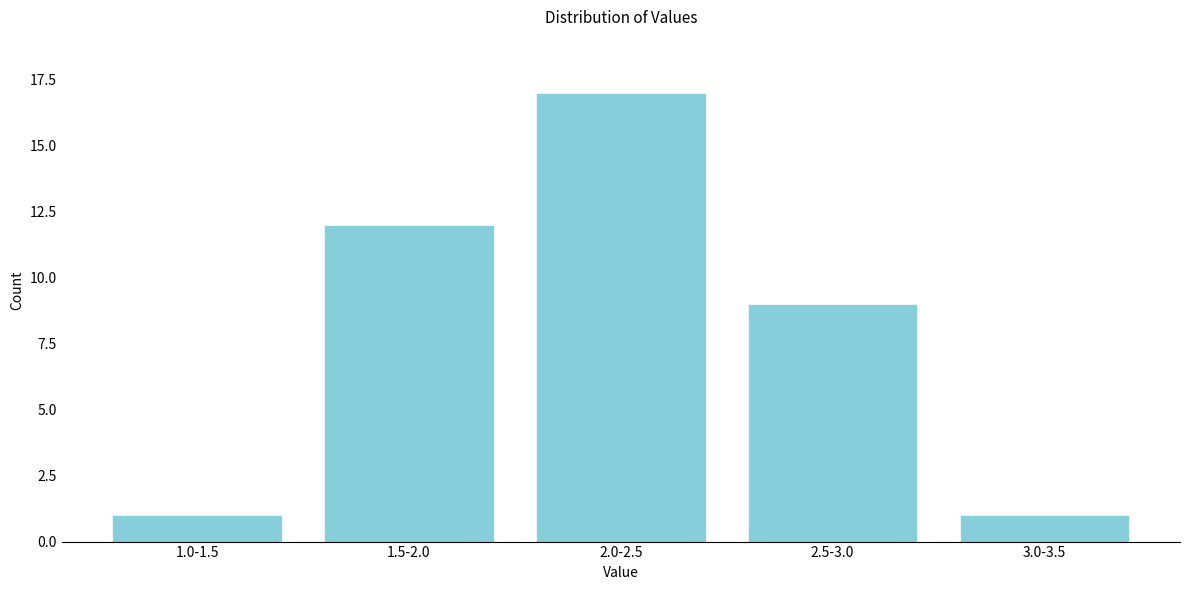

Reading left to right, extract all data points from this chart.

1	12	17	9	1